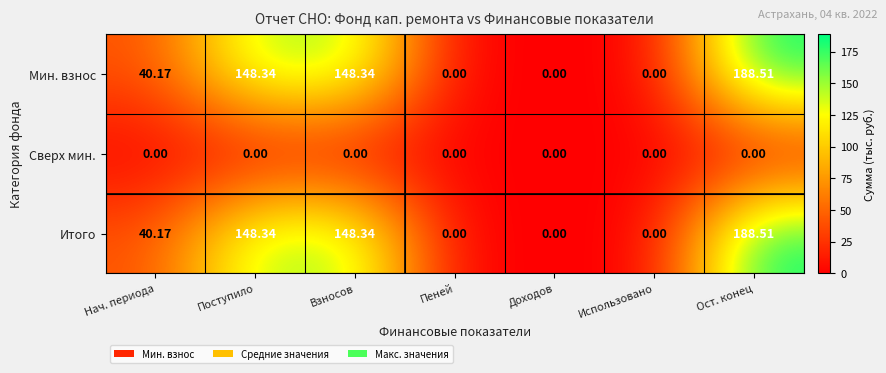

How many values in the Итого series are below 40?

3